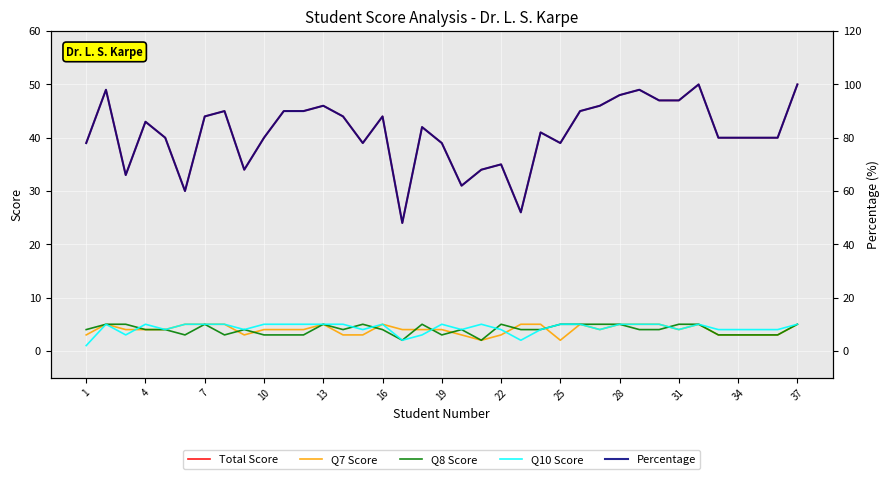

At which label is Total Score closest to 37?

1